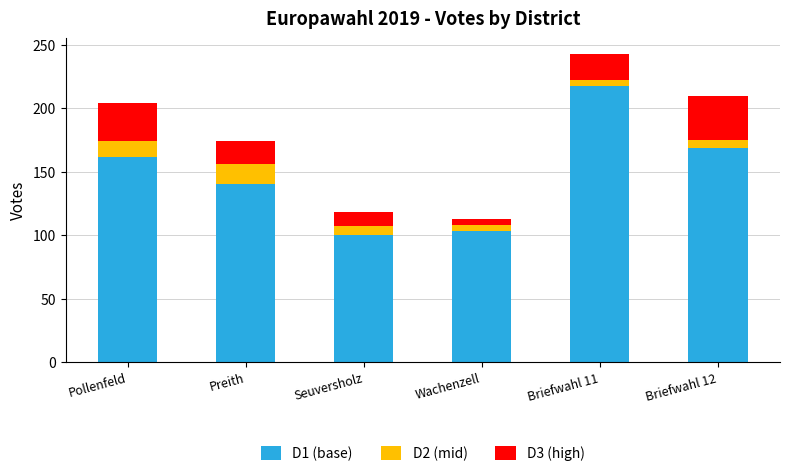

The value of D1 (base) at Preith is 251. True or false?

False